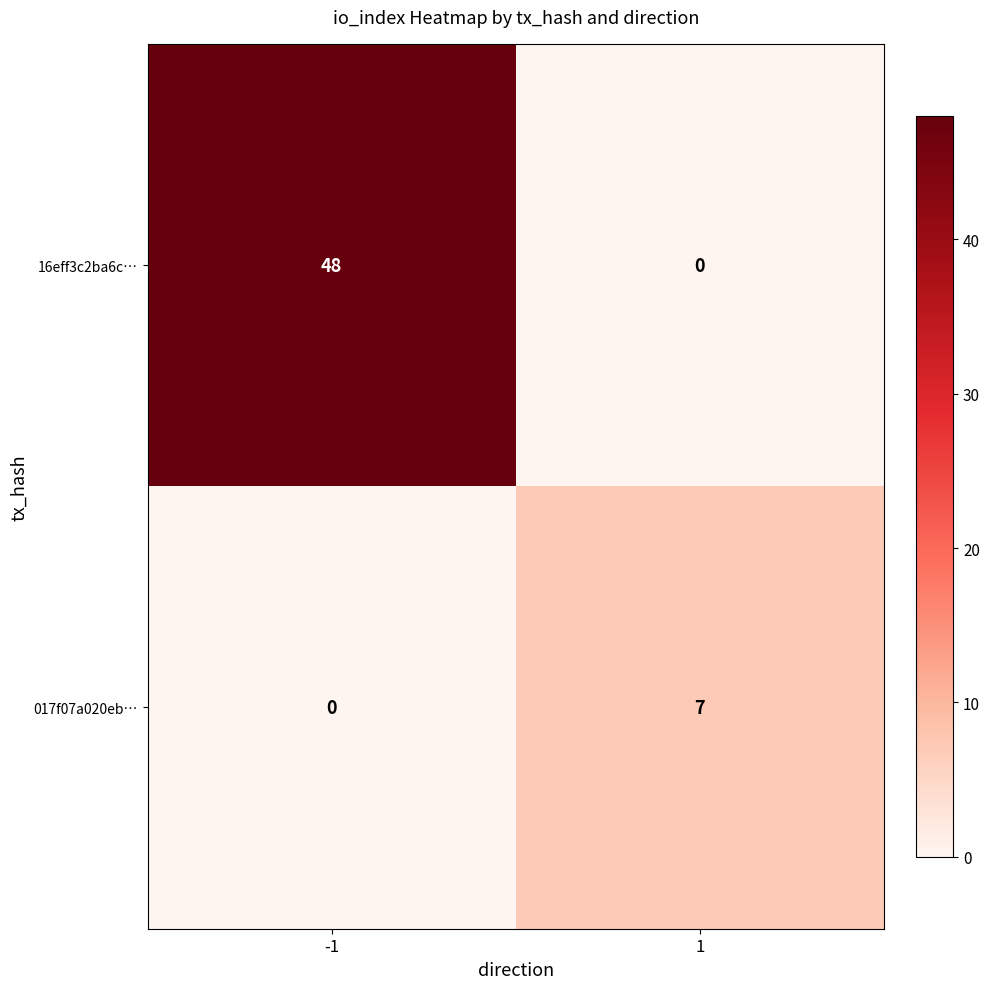

Read the 017f07a020eb… value at 1.

7